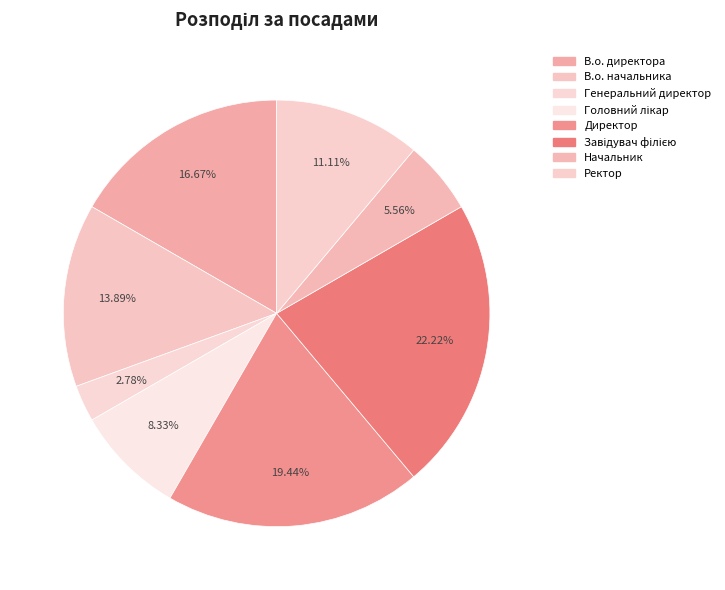

What is the largest slice in the pie chart?

Завідувач філією